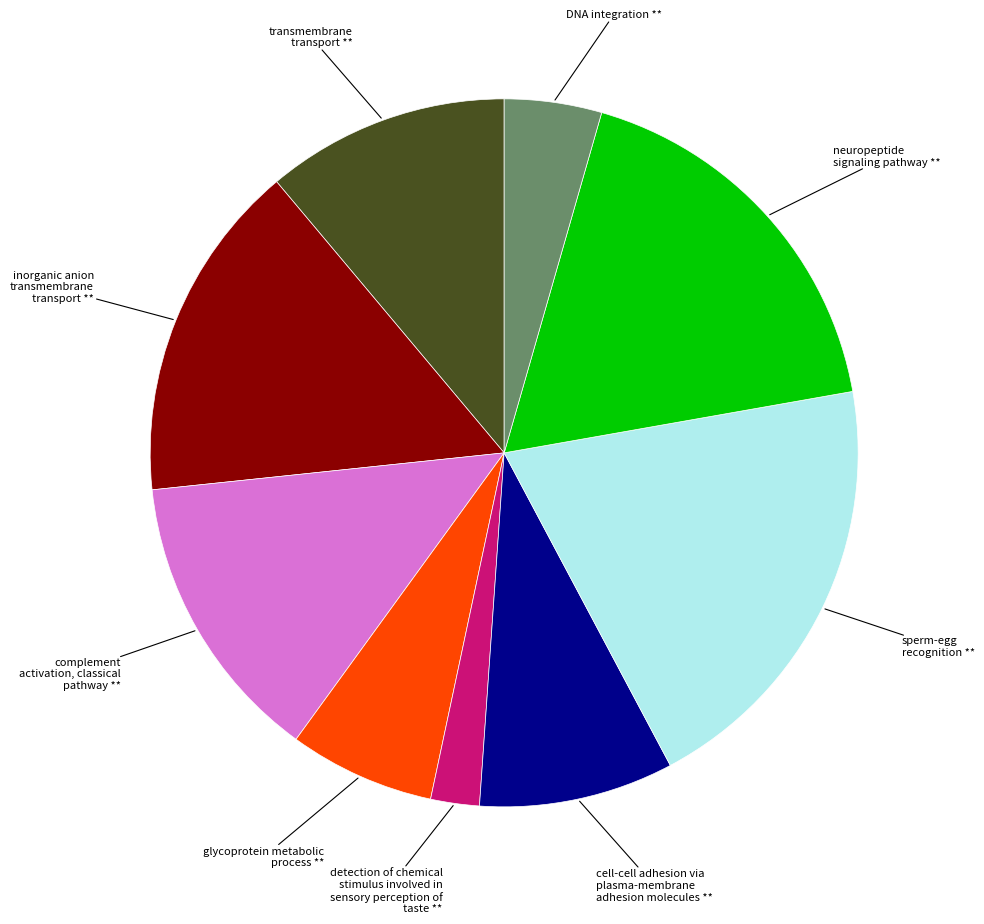

True or false: sperm-egg recognition ** accounts for 20% of the total.

True